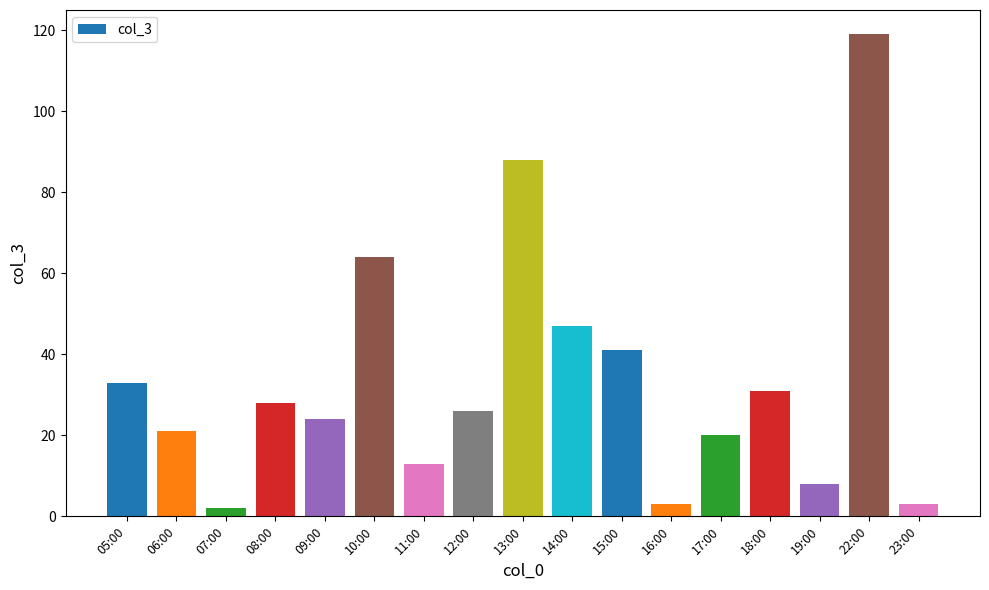

At which category does the chart reach its minimum across all series?

07:00